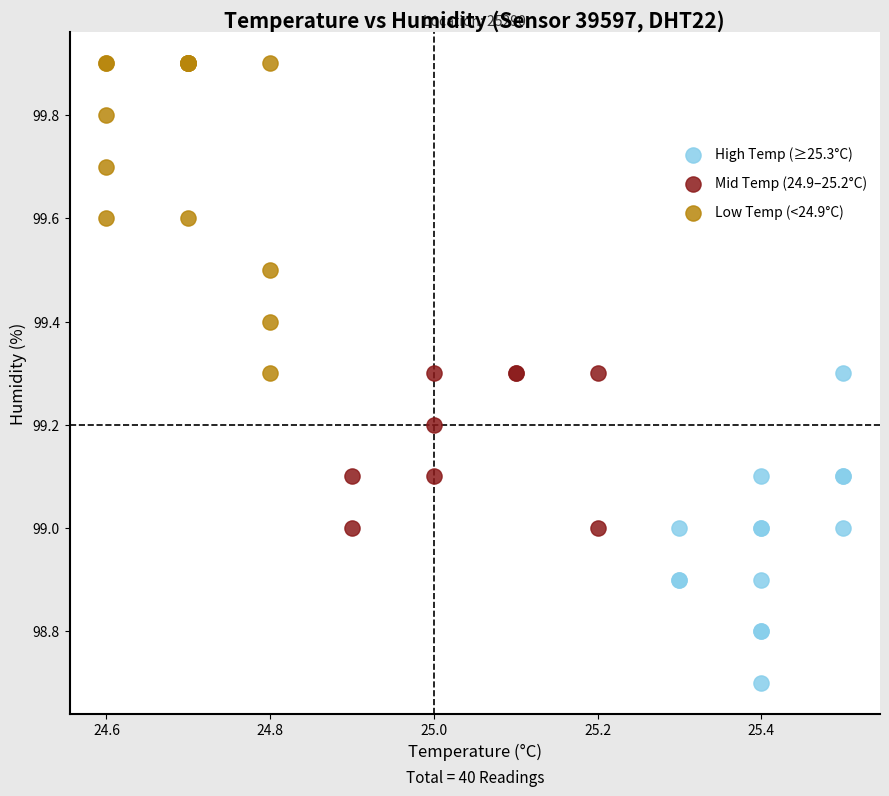

Which series contains the lowest Y value?

High Temp (≥25.3°C)